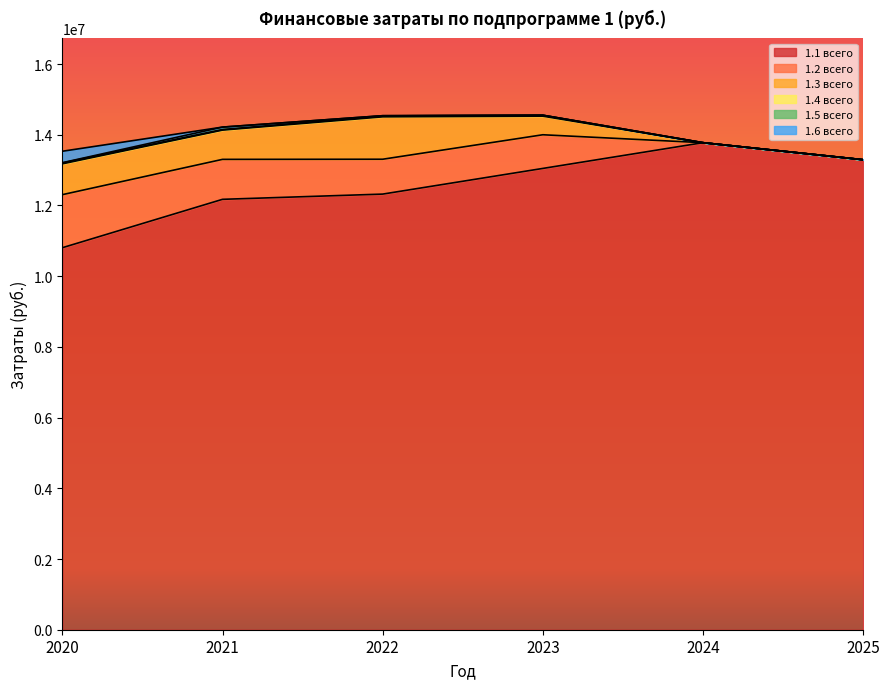

Reading left to right, what are all the values shown in this chart?

1.1 всего: 2020=10805945.7	2021=12174646.4	2022=12322465.9	2023=13048592.2	2024=13776621.6	2025=13294917.8
1.2 всего: 2020=1500754.9	2021=1130347.8	2022=986298.5	2023=952482.5	2024=0.0	2025=0.0
1.3 всего: 2020=871428.9	2021=827673.0	2022=1198837.2	2023=525851.5	2024=0.0	2025=0.0
1.4 всего: 2020=26447.1	2021=17052.0	2022=26447.1	2023=26737.2	2024=0.0	2025=0.0
1.5 всего: 2020=6023.2	2021=67816.2	2022=6023.2	2023=0.0	2024=0.0	2025=0.0
1.6 всего: 2020=323910.6	2021=0.0	2022=0.0	2023=0.0	2024=0.0	2025=0.0